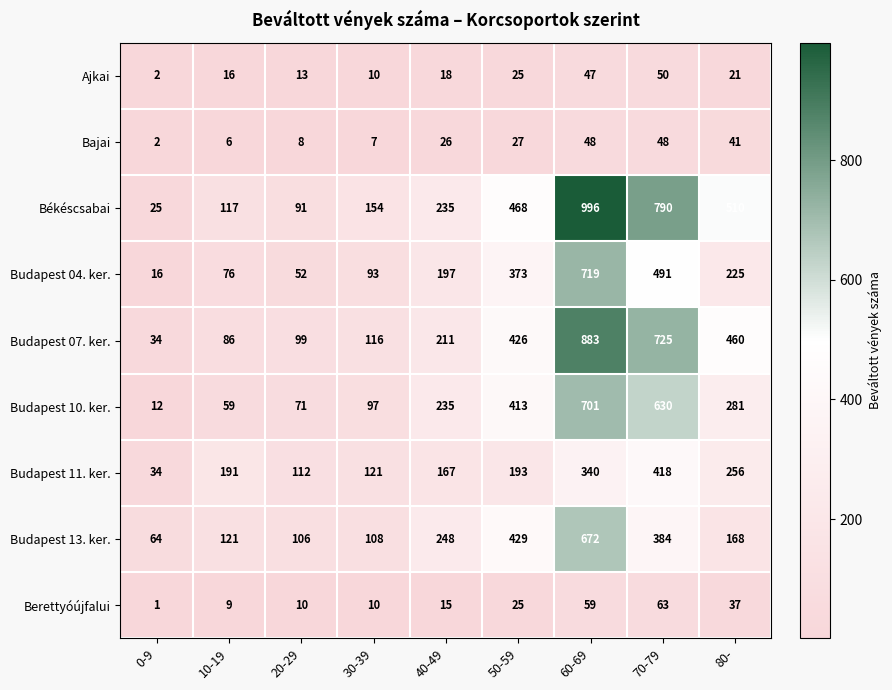

What value does the Békéscsabai series have at 80-, to the nearest 10?

510